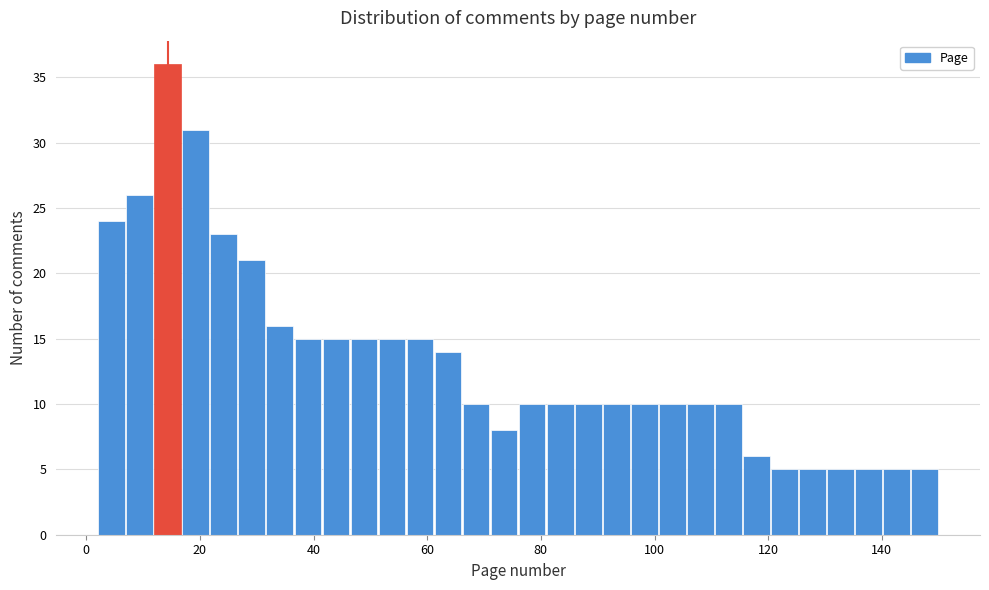

Around what value on the x-axis is the tallest bar? Give the approximate position of its centre, as read against the axis.

14